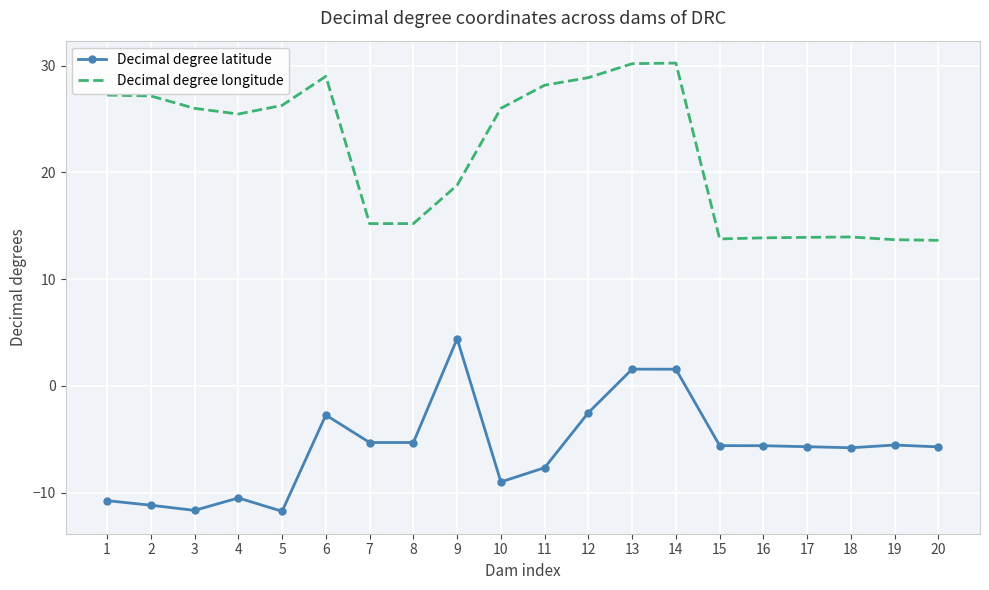

Is the value of Decimal degree longitude at 9 greater than the value of Decimal degree latitude at 17?

Yes